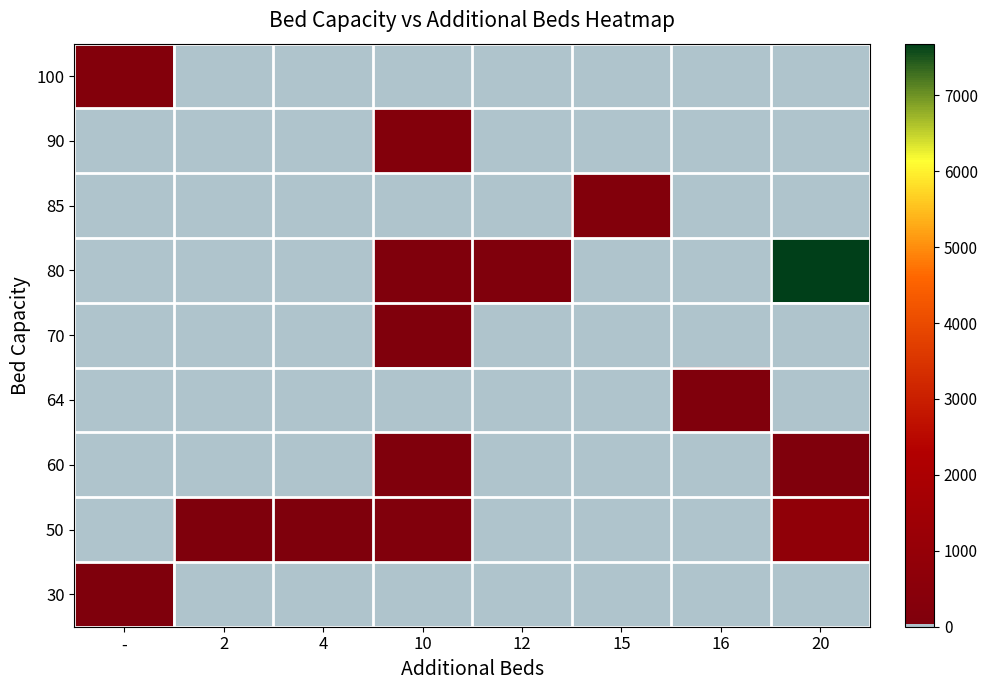

How many series are shown in this chart?

9